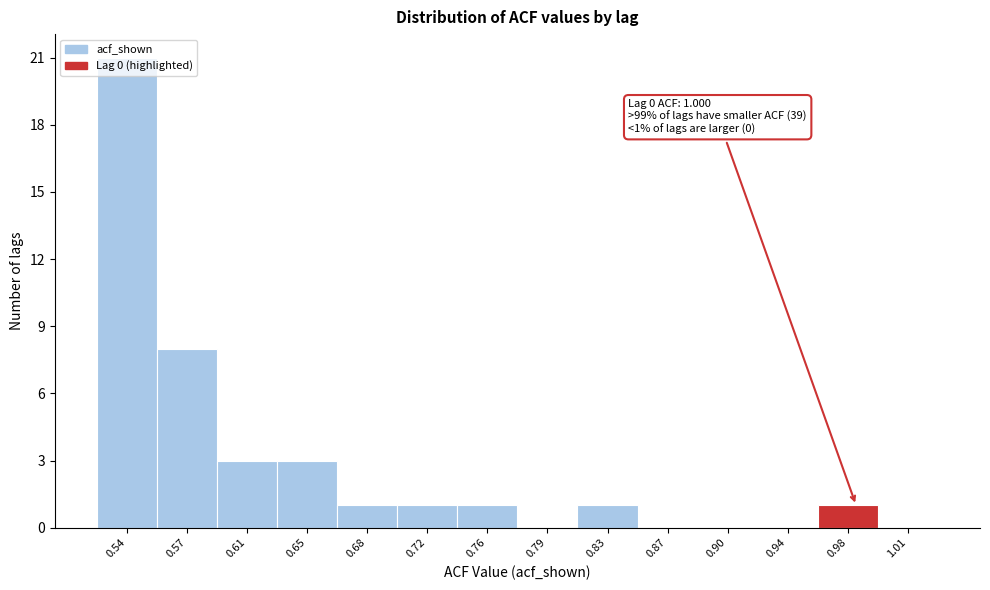

Where is the data nearest to the value 10?

0.57